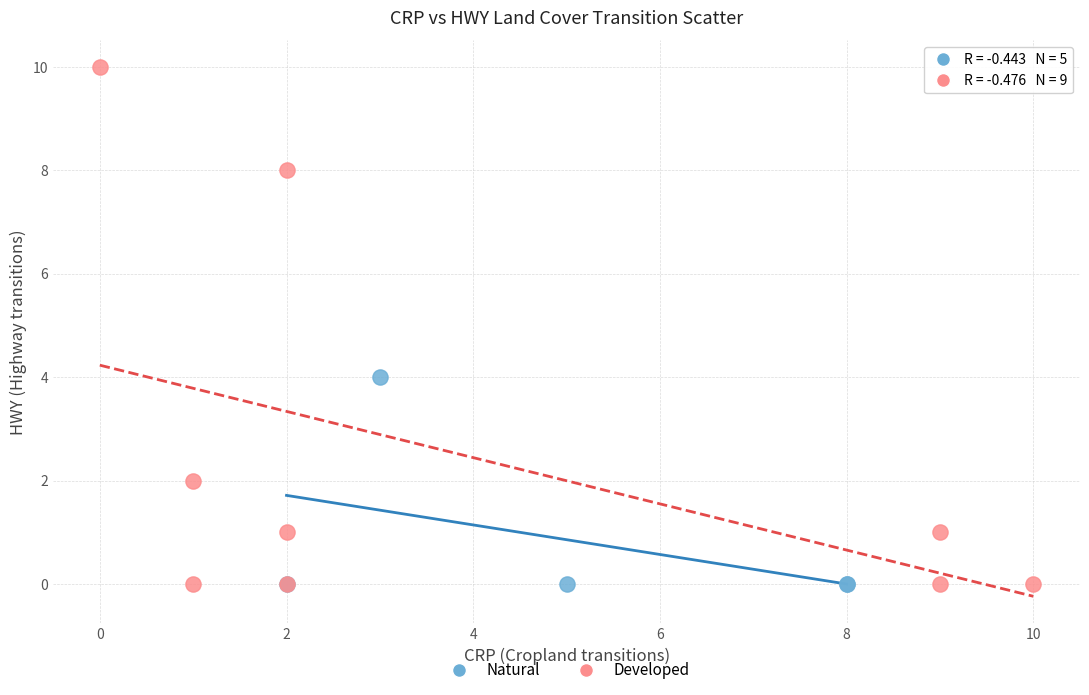

Which series reaches the maximum Y coordinate?

Developed